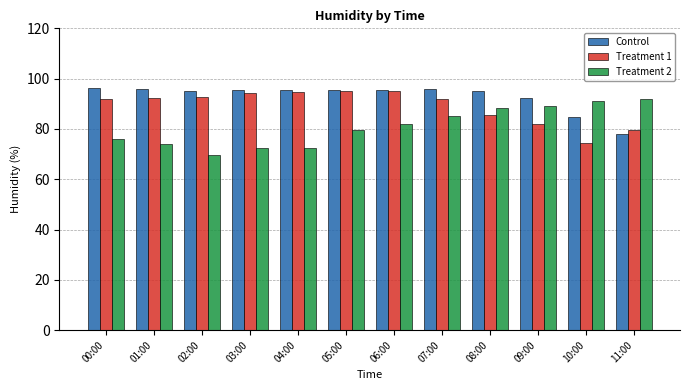

Is the value of Treatment 2 at 10:00 greater than the value of Treatment 1 at 02:00?

No